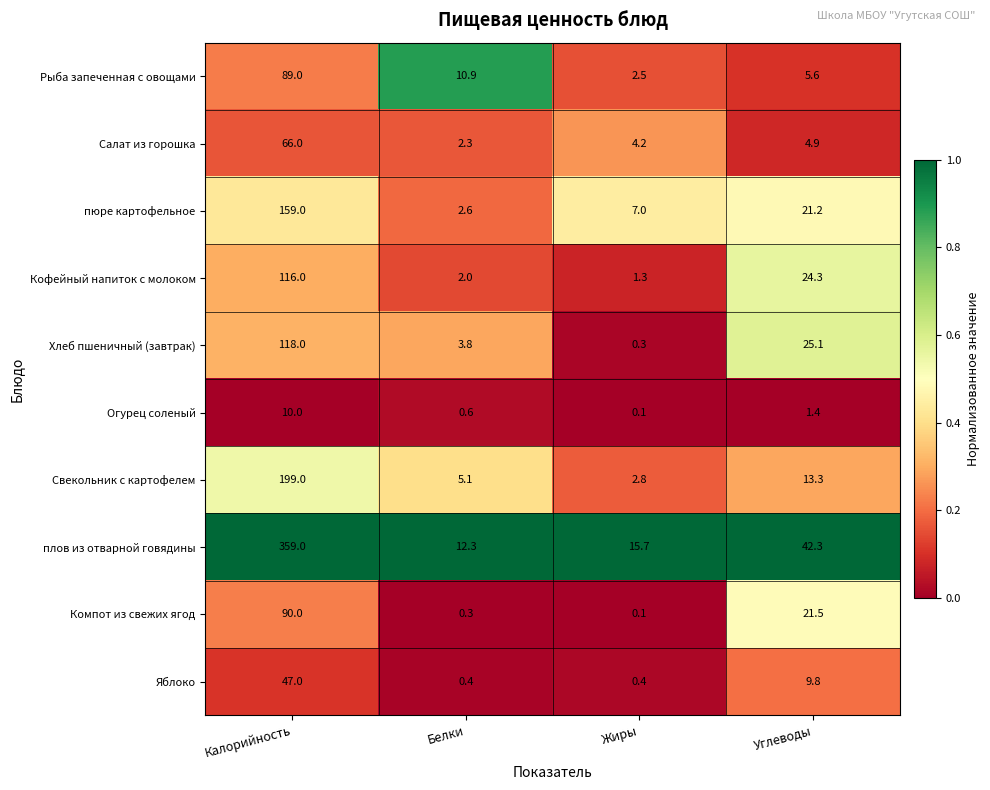

The value of плов из отварной говядины at Жиры is 15.7. True or false?

True